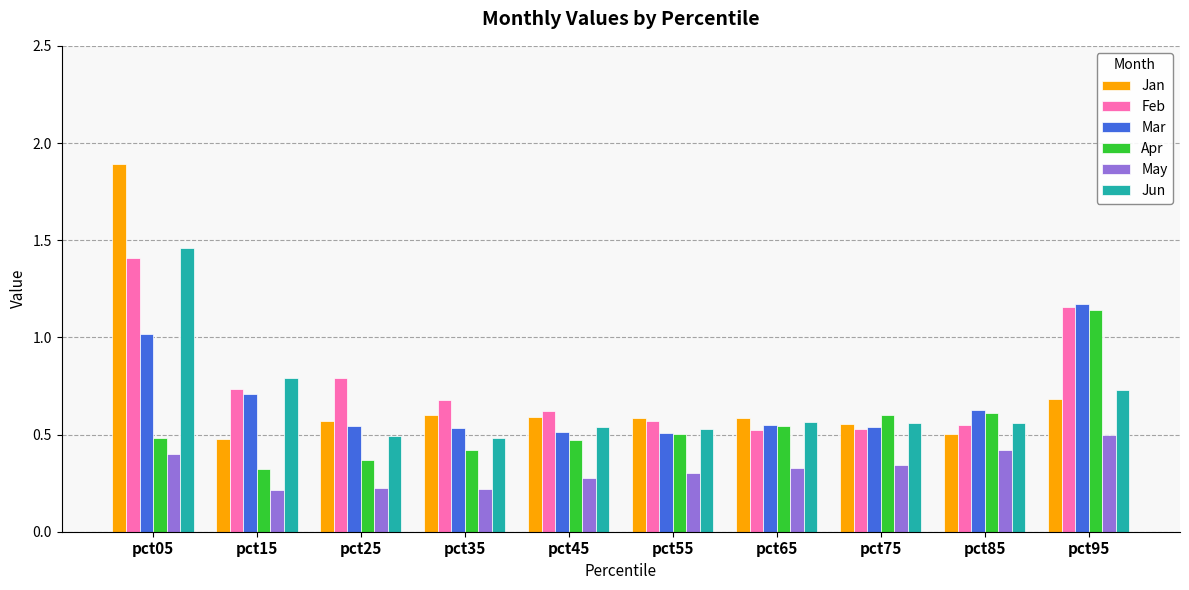

What is the sum of the Apr values at pct15 and pct45?

0.8